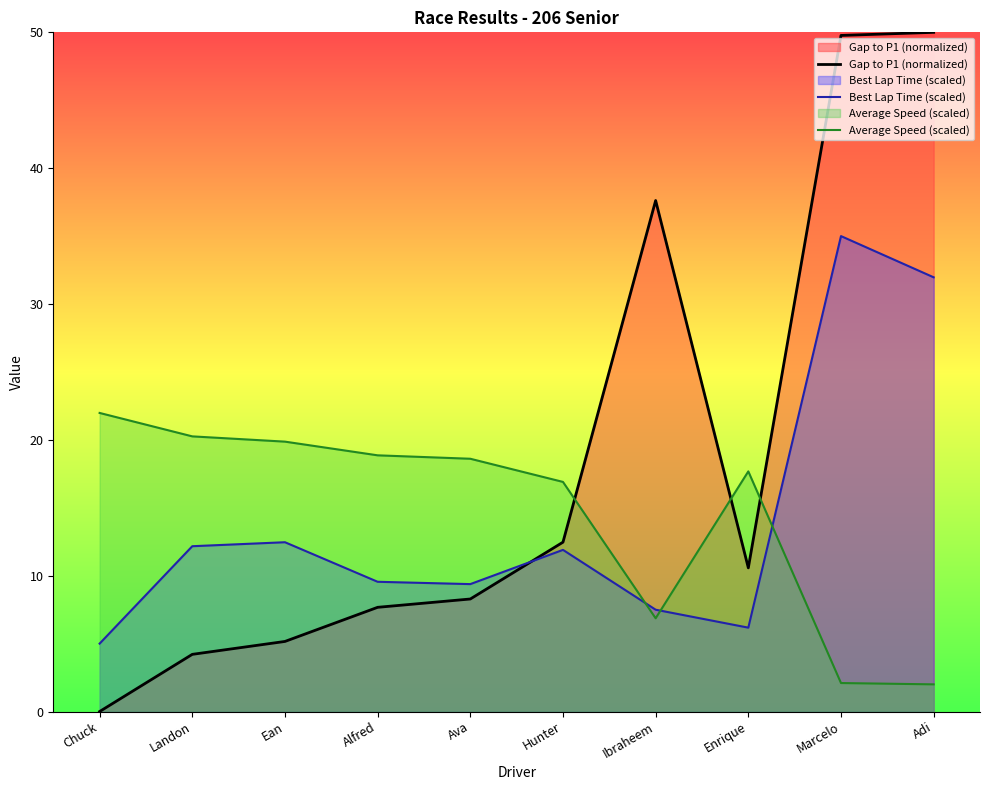

Which series has the largest range (max minus min)?

Gap to P1 (normalized)